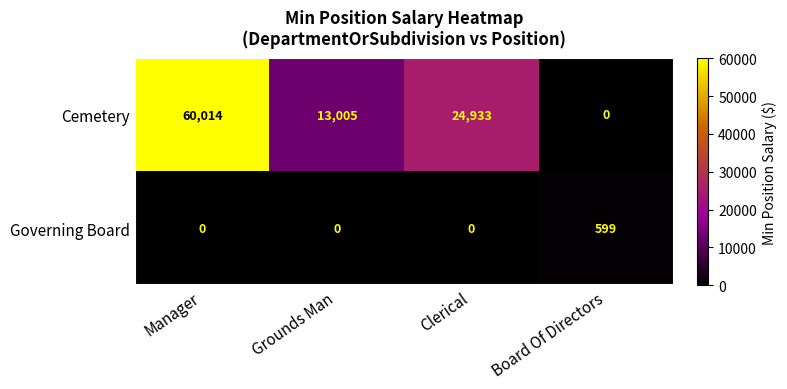

Rank the series at Manager from lowest to highest value.

Governing Board, Cemetery